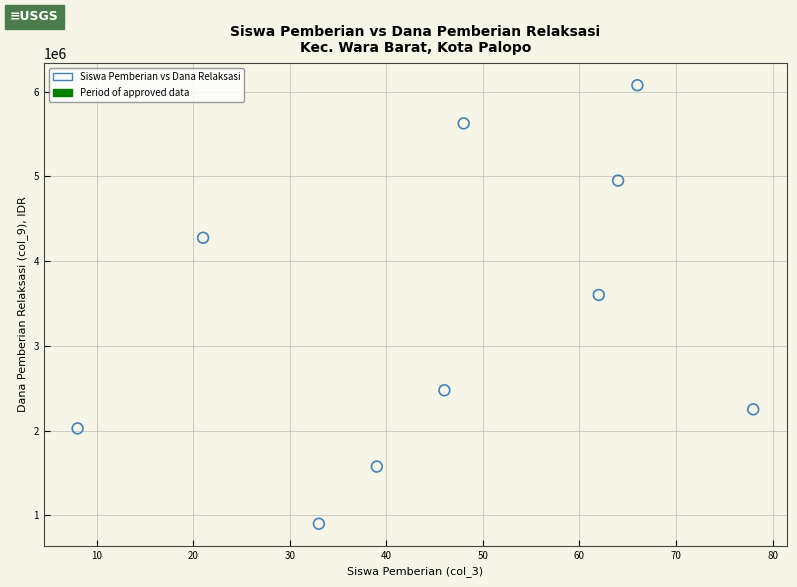

What Y value in the scatter plot is closest to 3487500?

3600000